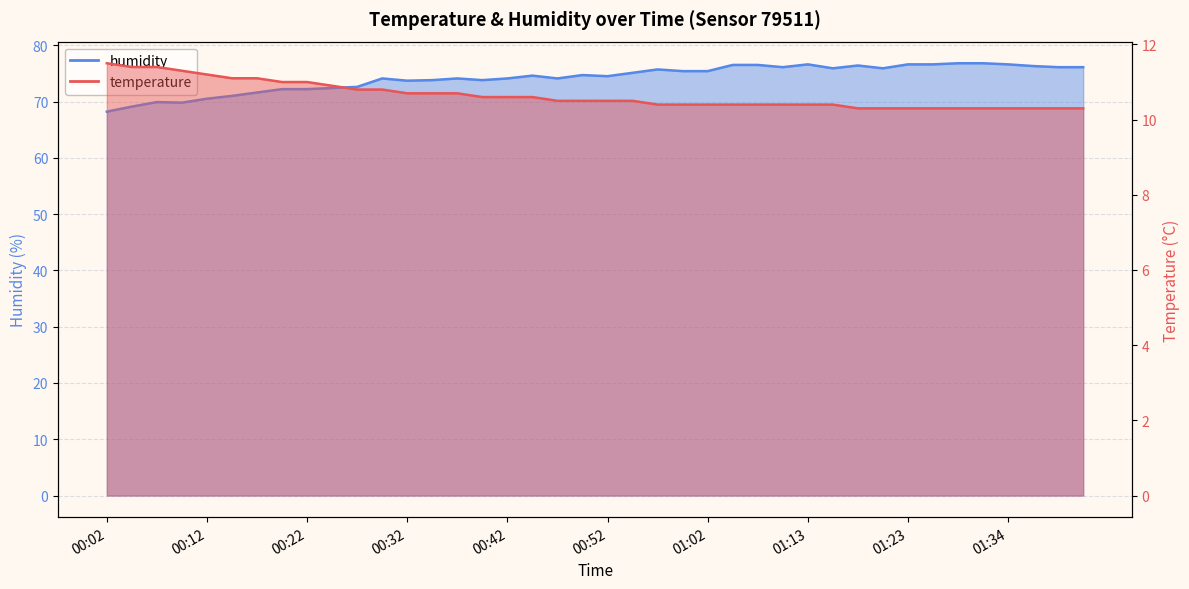

True or false: temperature has more than 2 points higher than both neighbors.

False